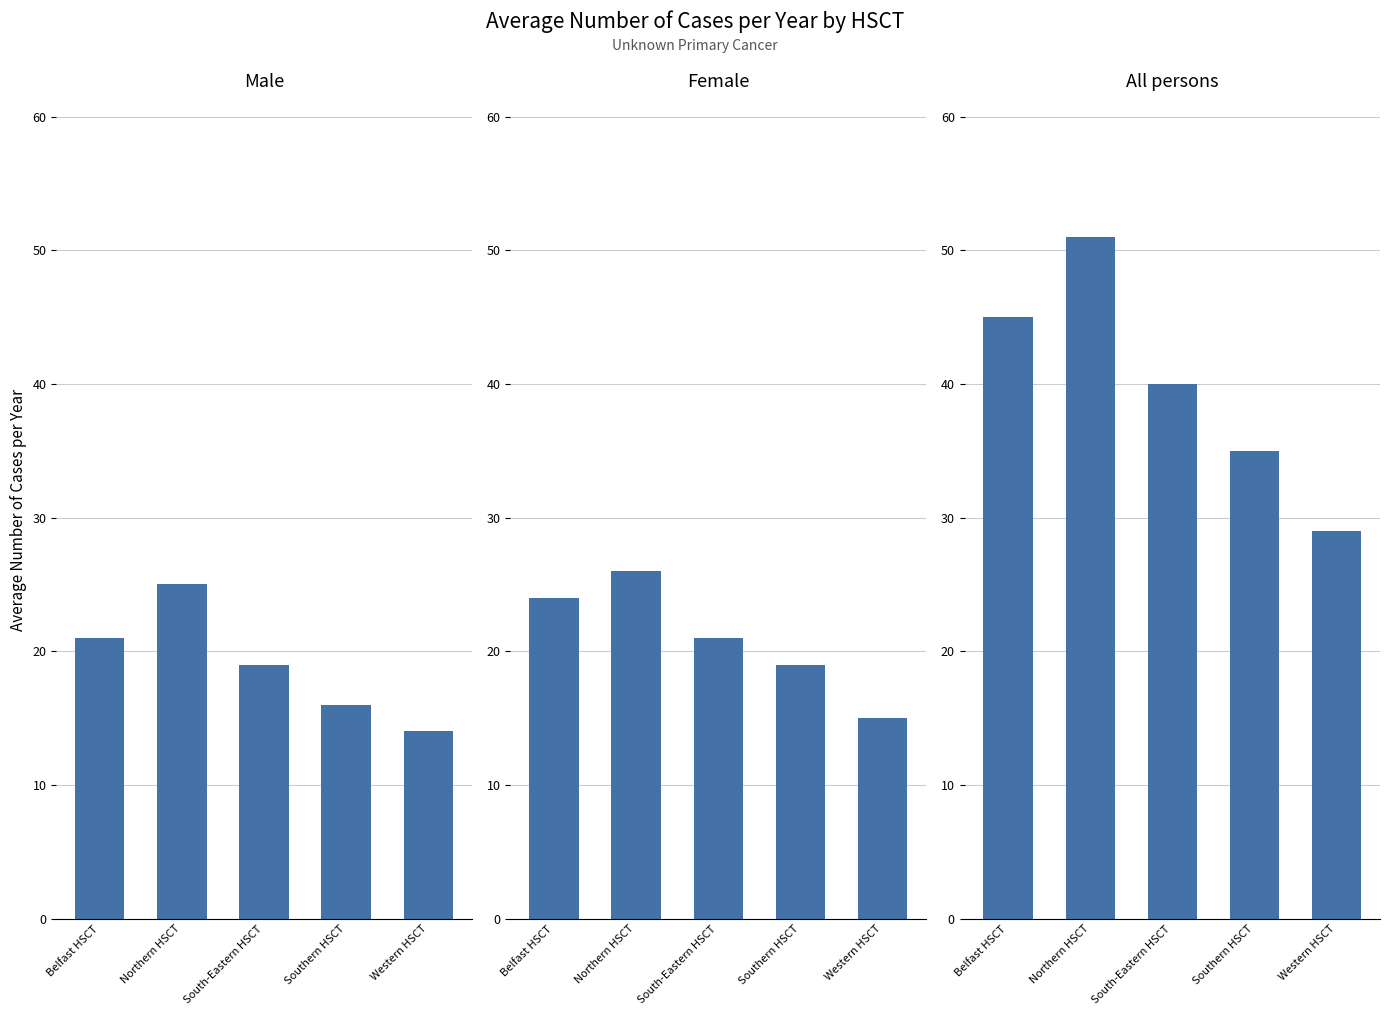

What is the label of the 2nd bar from the right?

Southern HSCT